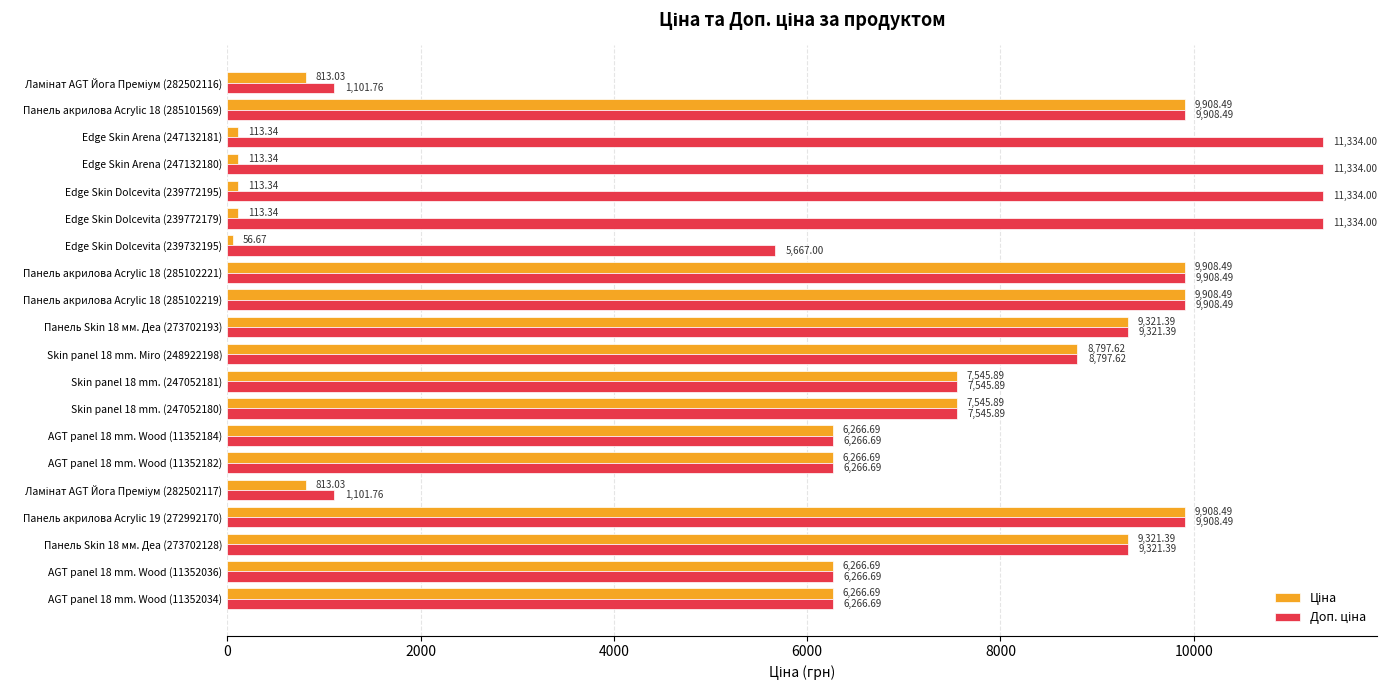

At how many categories does at least one series exceed 3064?

18